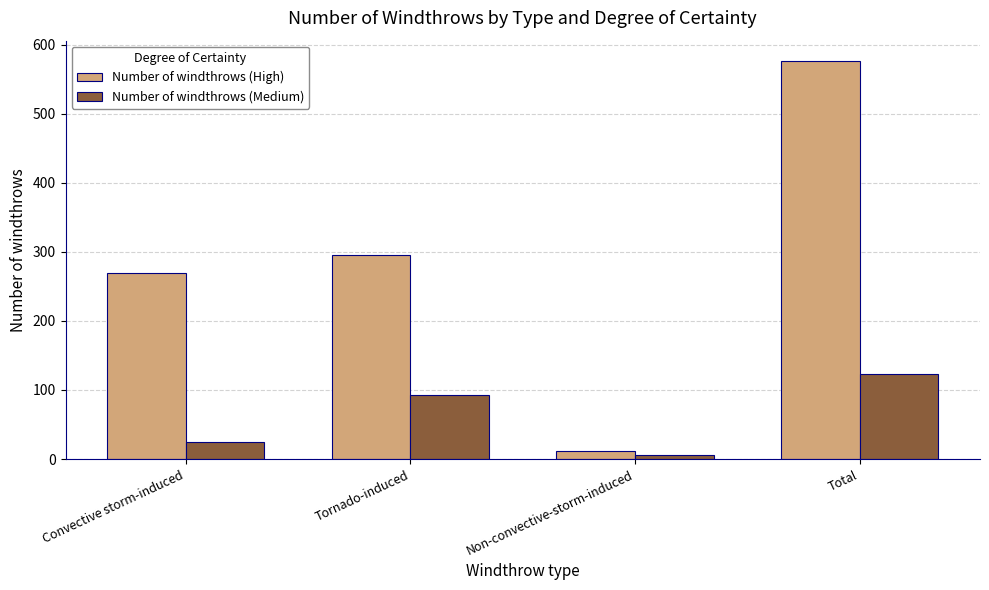

What position from the left is Total?

4